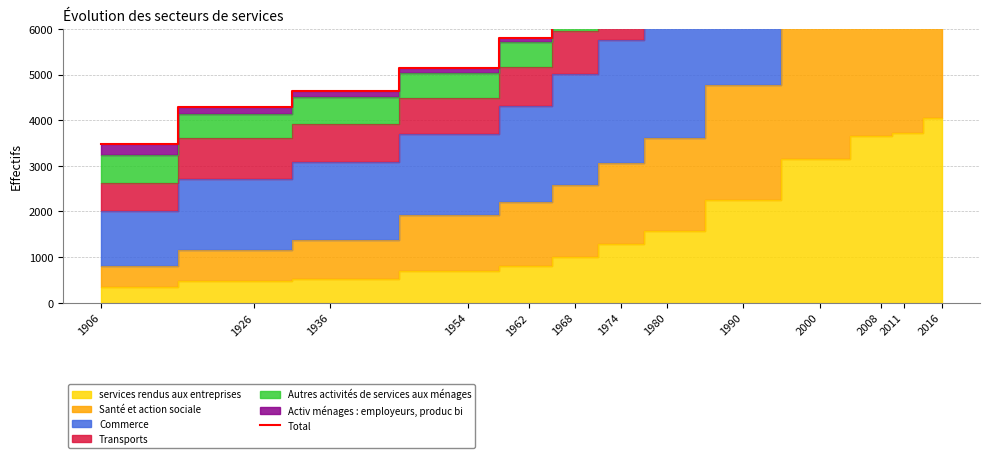

What is the sum of the values at 1974 and 1990?

16966.1